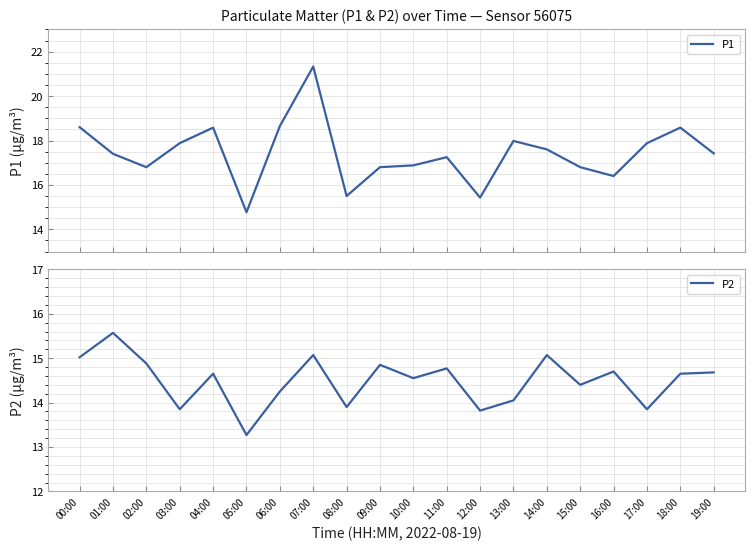

Count the number of data series in this chart.

2